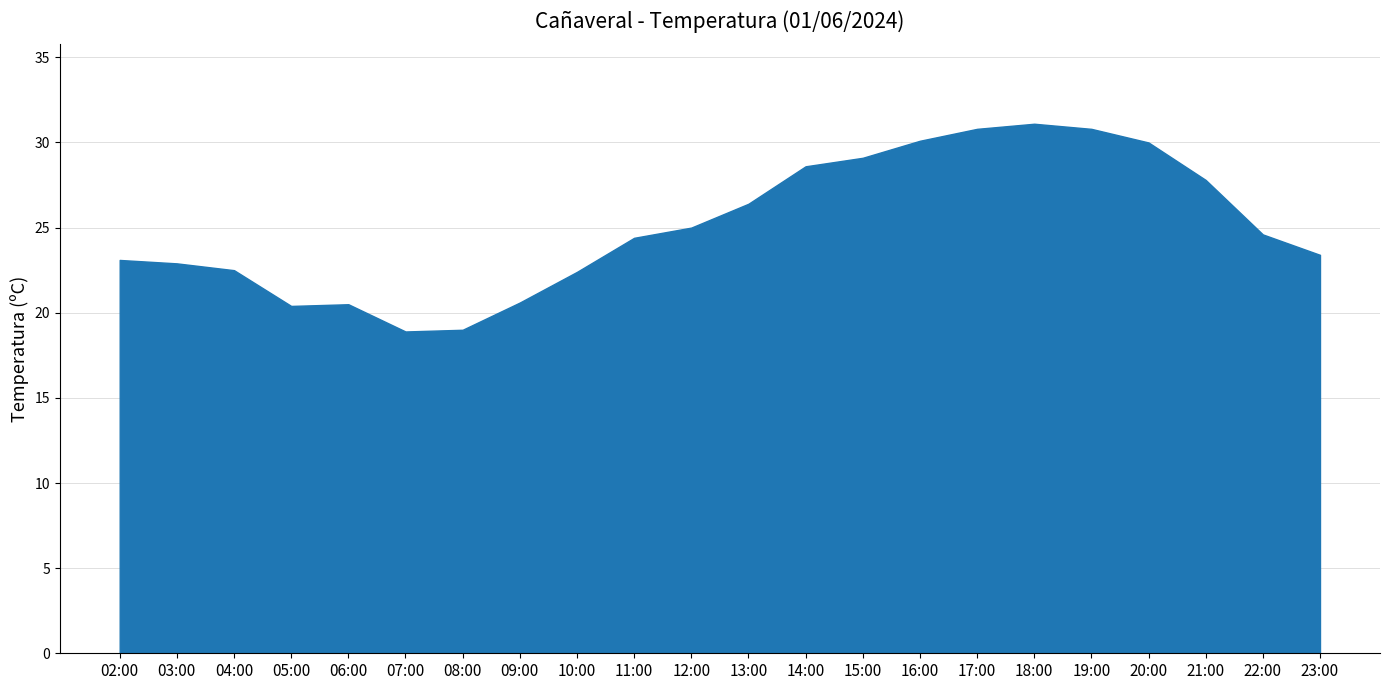

True or false: there are more than 0 points higher than both neighbors.

True